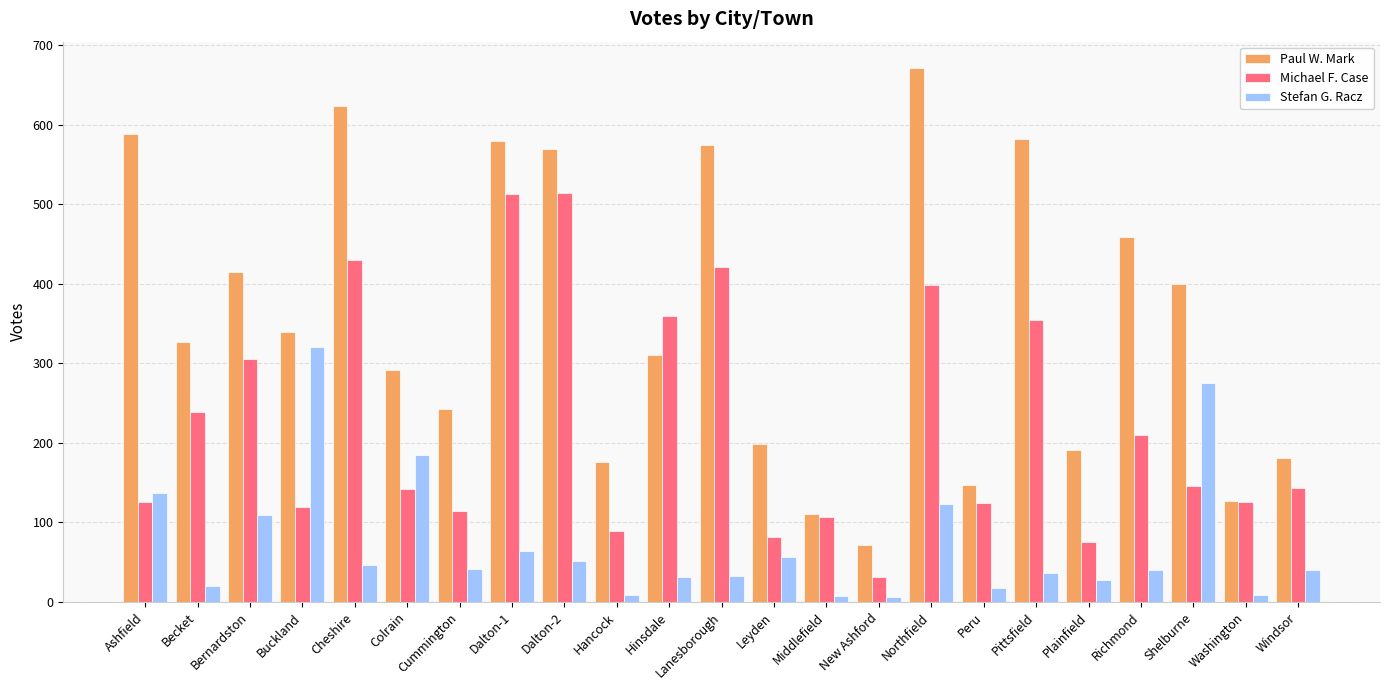

Rank the series by their average value, from lowest to highest.

Stefan G. Racz, Michael F. Case, Paul W. Mark